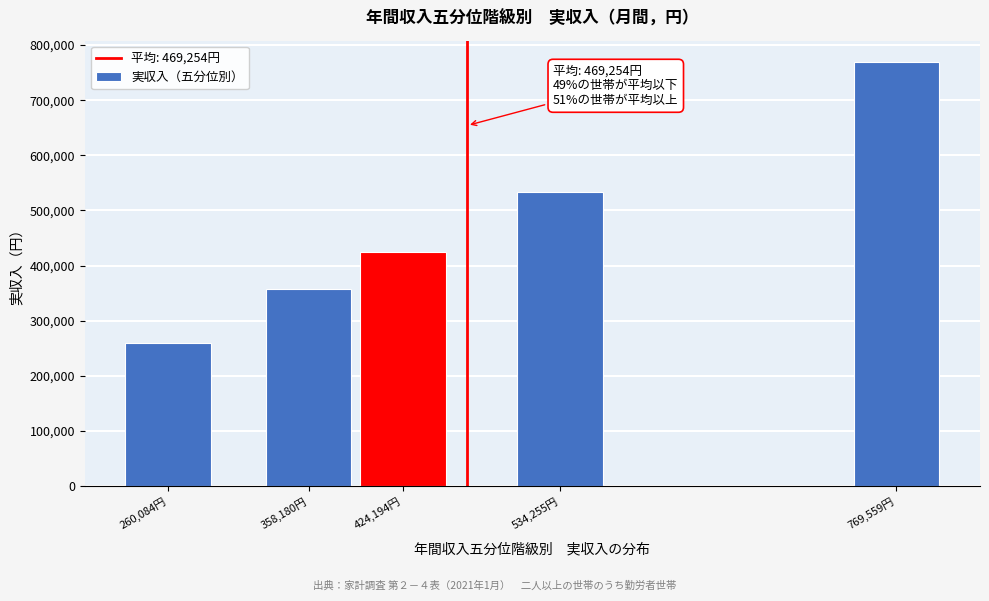

Reading right to left, list all the values displayed in this chart.

769559	534255	424194	358180	260084